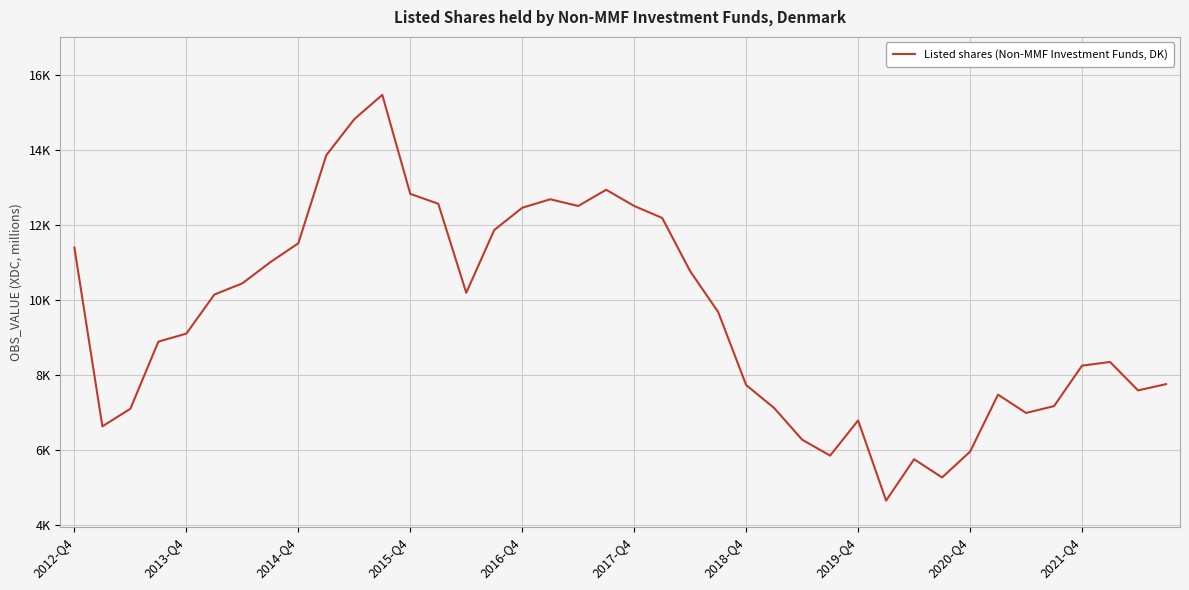

Is this an area chart (filled region under the line)?

No